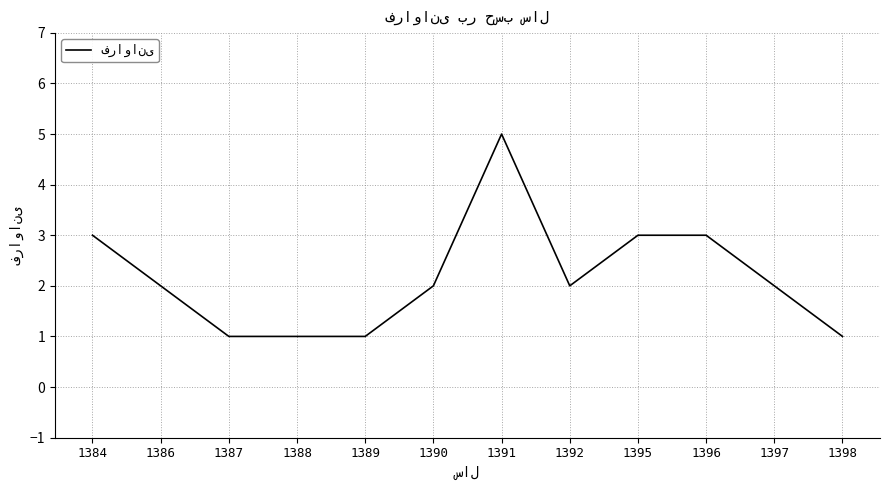

Between 1386 and 1391, which is larger?

1391